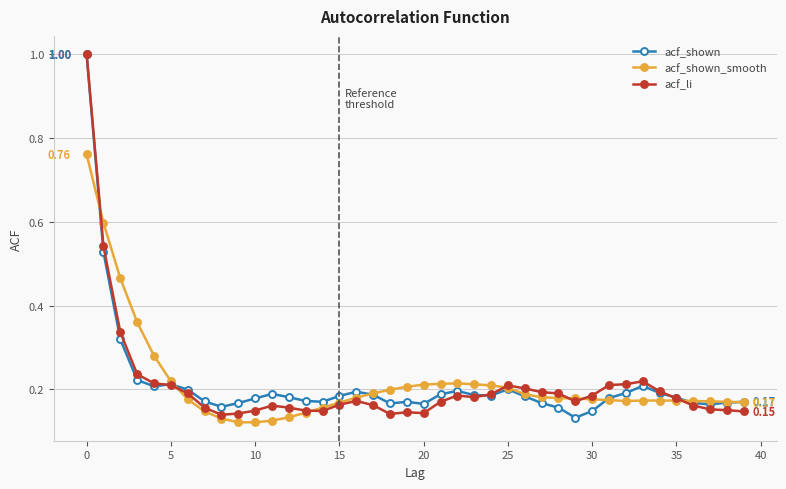

True or false: acf_li has more than 1 points higher than both neighbors.

True